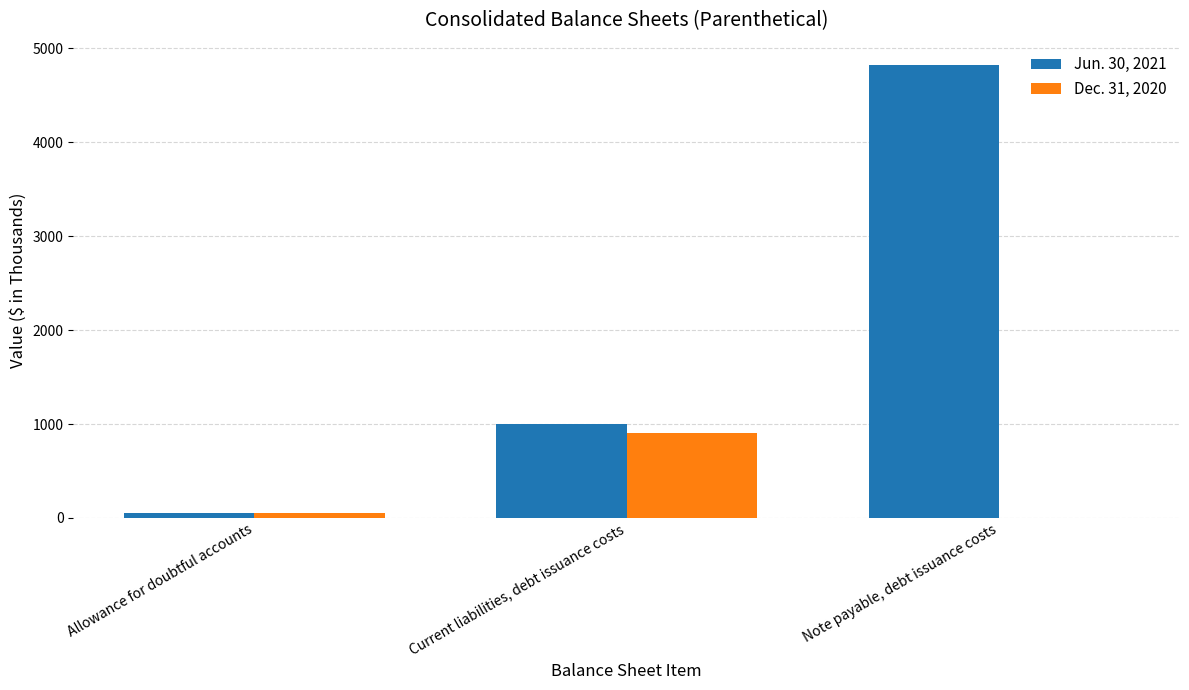

How many values in Dec. 31, 2020 are above zero?

2